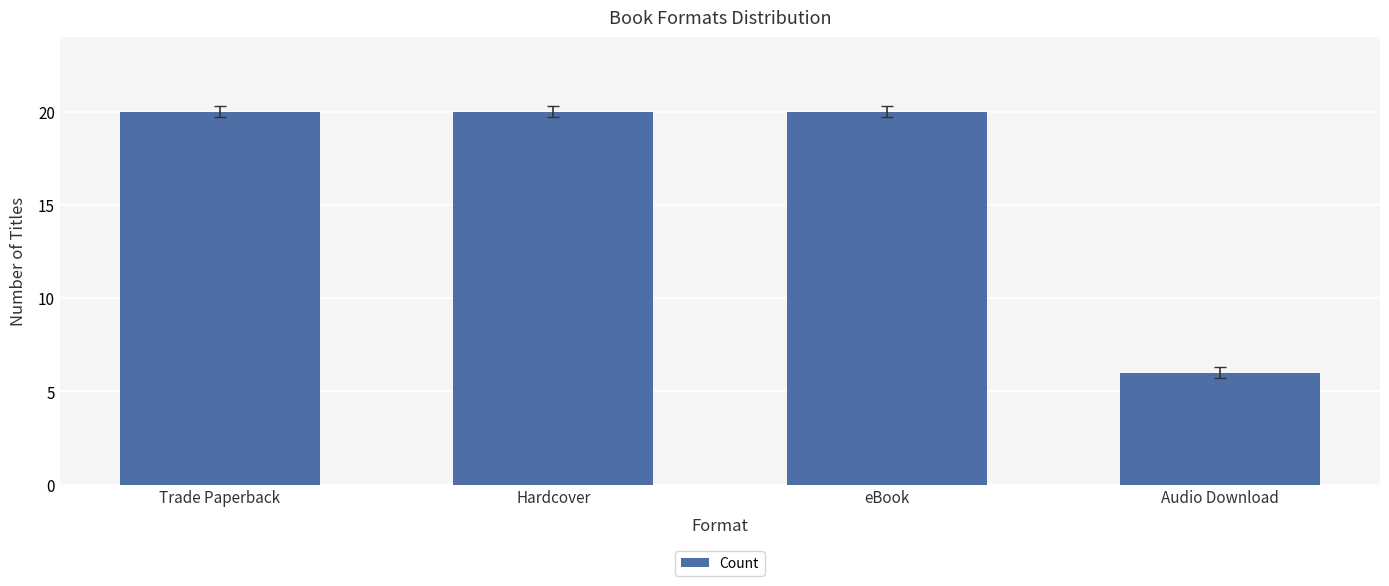

What is the value of the 1st bar from the left?

20